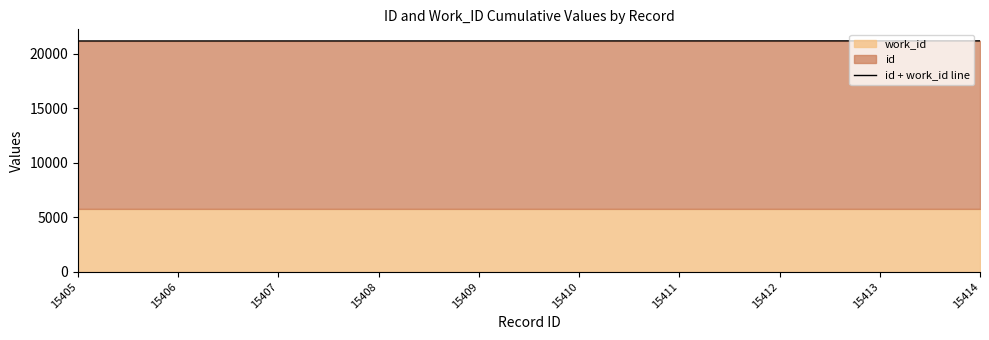

The value at 15407 is 21182. True or false?

True